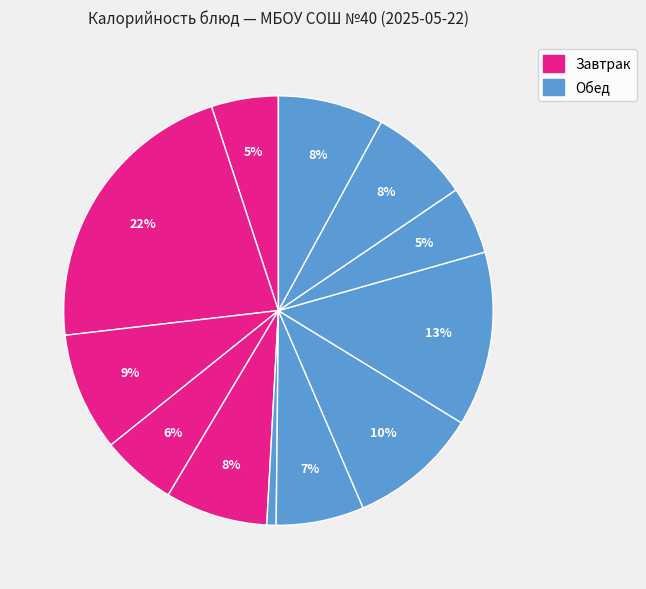

How many slices are in this pie chart?

12